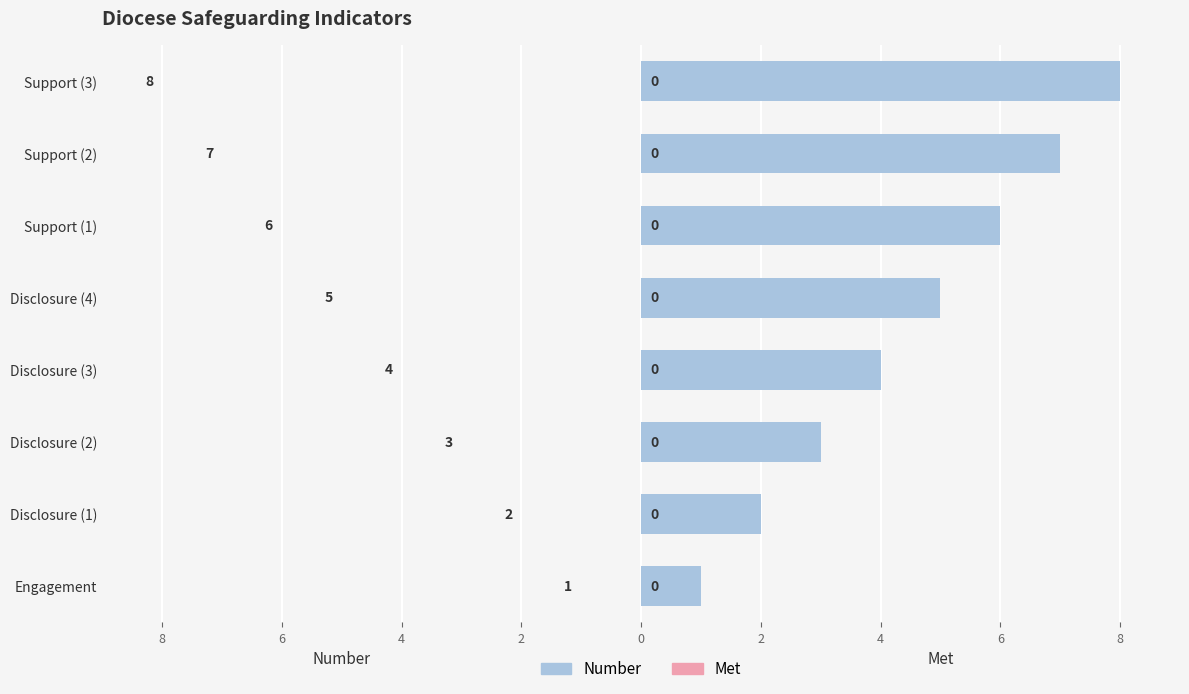

Are the bars horizontal?

Yes